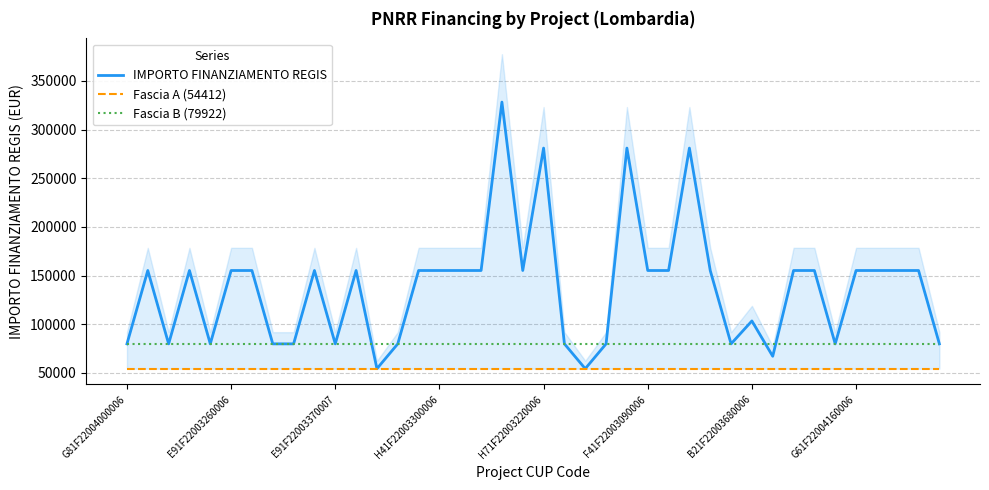

What is the label of the 40th point from the right?

G81F22004000006